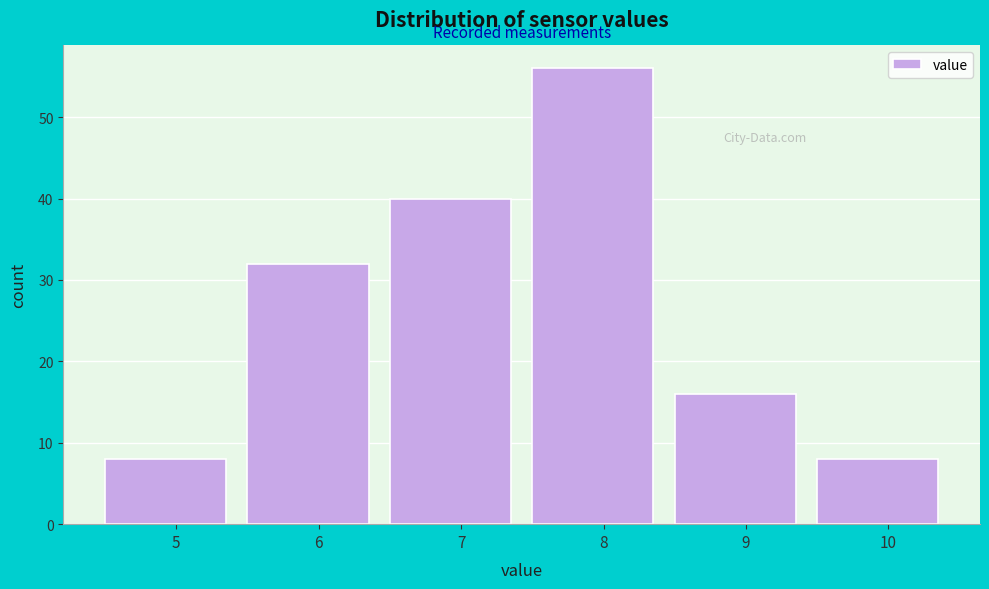

Reading left to right, transcribe all the data shown in this chart.

8	32	40	56	16	8